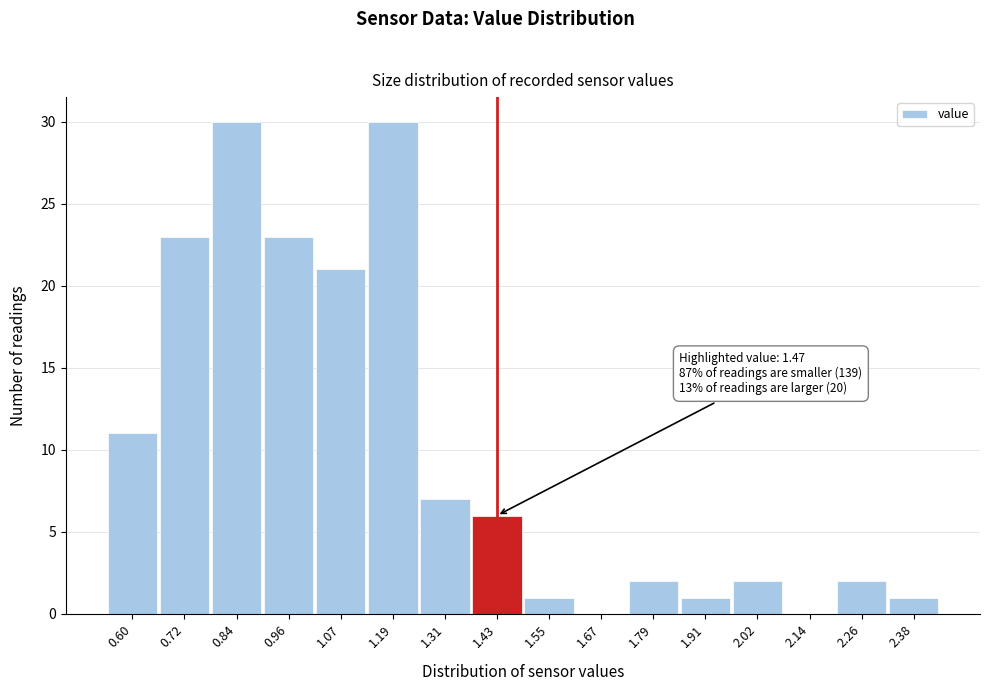

Reading left to right, extract all data points from this chart.

0.60=11	0.72=23	0.84=30	0.96=23	1.07=21	1.19=30	1.31=7	1.43=6	1.55=1	1.67=0	1.79=2	1.91=1	2.02=2	2.14=0	2.26=2	2.38=1